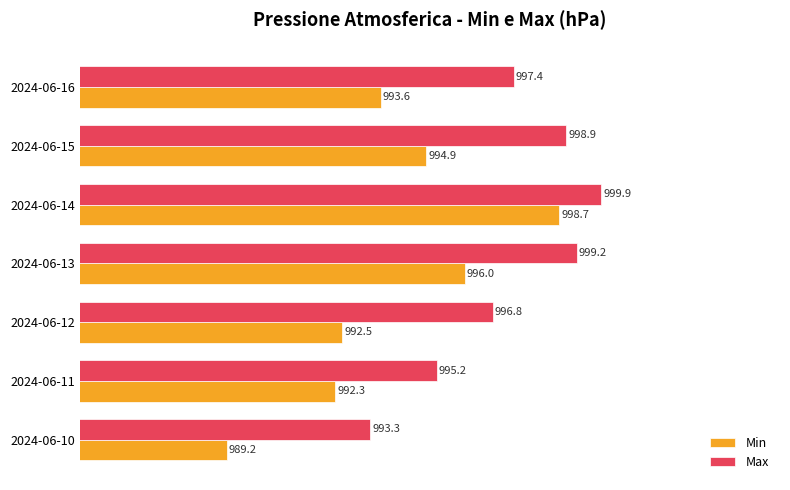

At which label does Max reach its peak?

2024-06-14